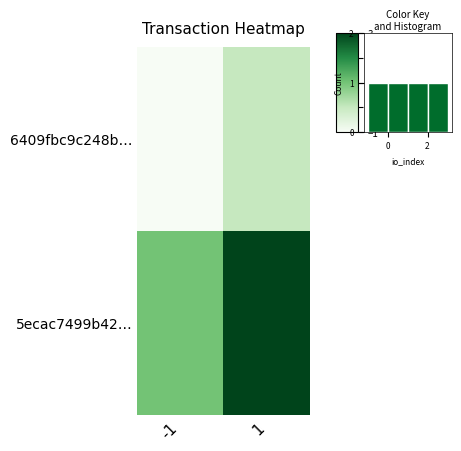

How many categories are shown in the chart?

2